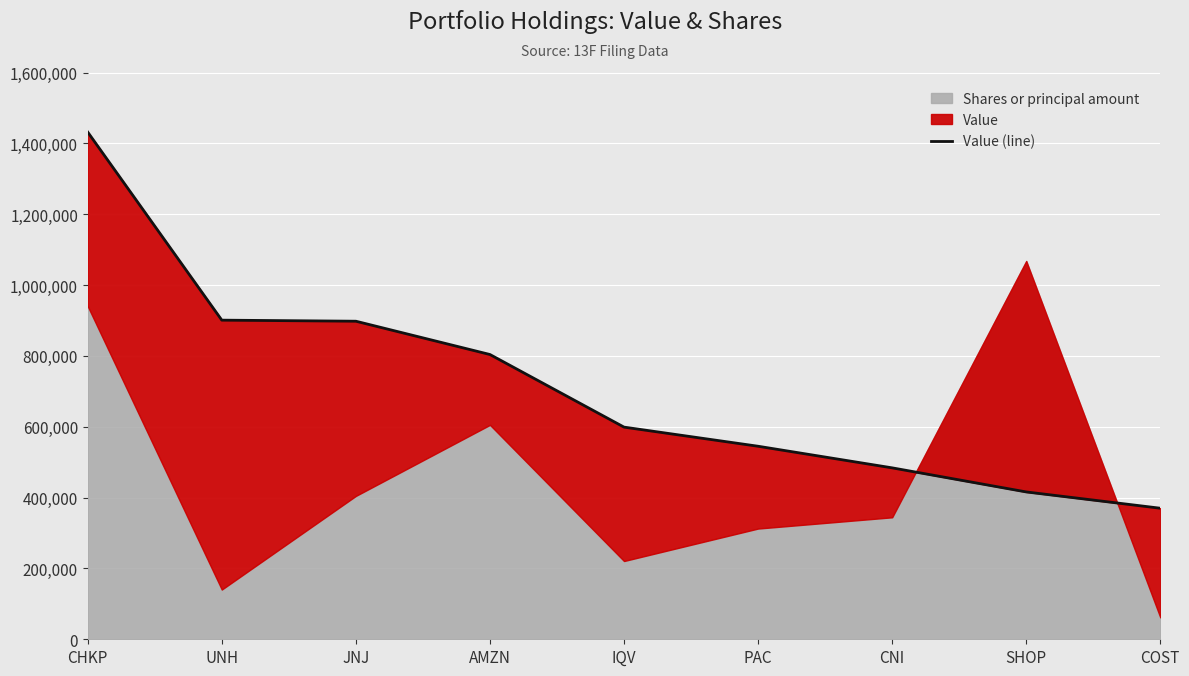

Rank the categories by value from highest to lowest.

CHKP, UNH, JNJ, AMZN, IQV, PAC, CNI, SHOP, COST